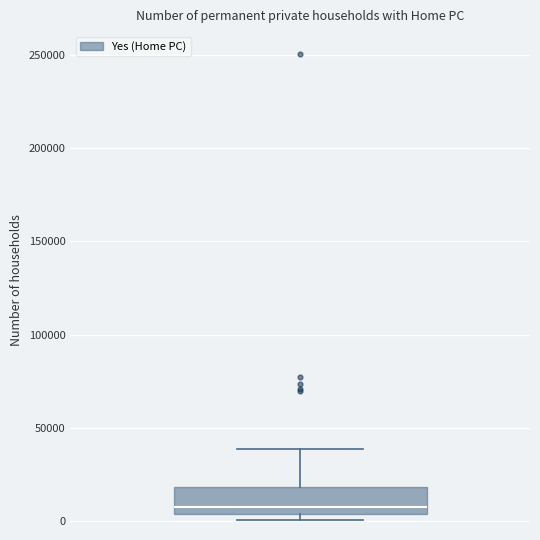

Transcribe this box plot: give where the median line is, the range the box spans, and where the two whiskers end, as read against the y-axis. The values are not printed on the chart, so give them approximately, as read against the axis.

median 5000 (just above the box's lower edge), box 5000 to 20000, whiskers 0 to 40000